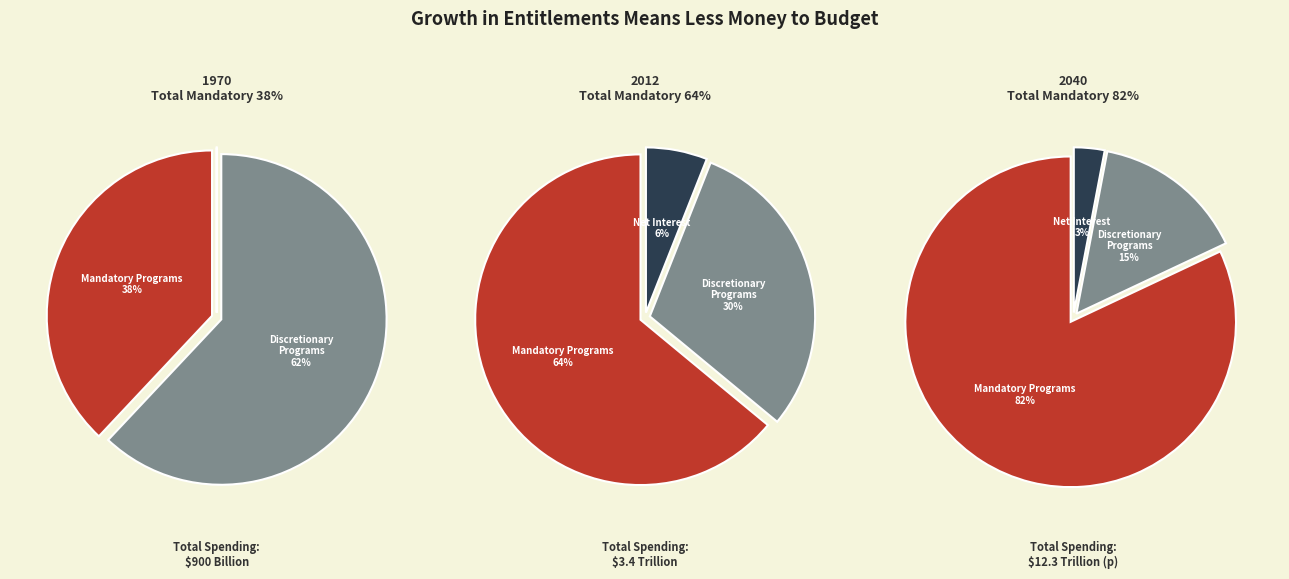

How many slices are in this pie chart?

3